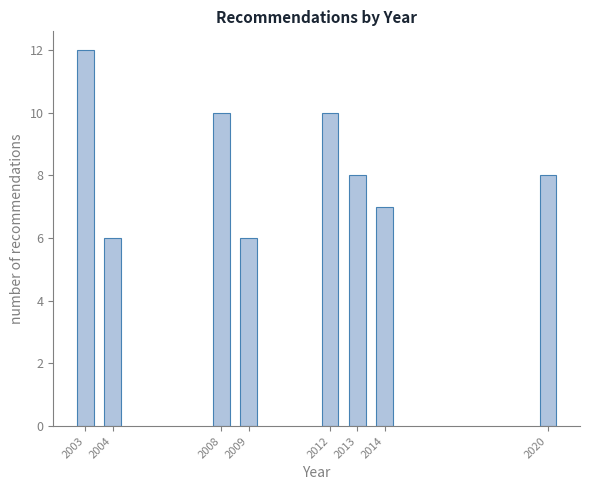

Reading left to right, what are all the values shown in this chart?

12	6	10	6	10	8	7	8